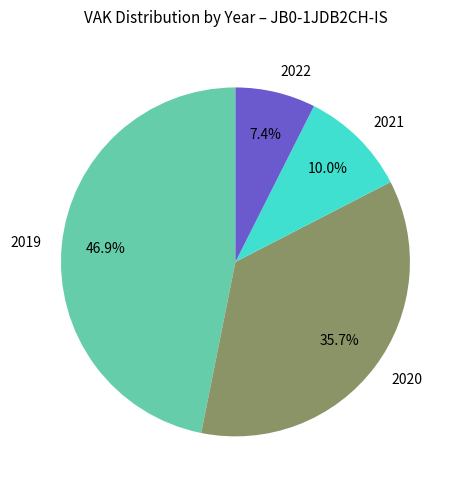

Rank the categories by value from lowest to highest.

2022, 2021, 2020, 2019